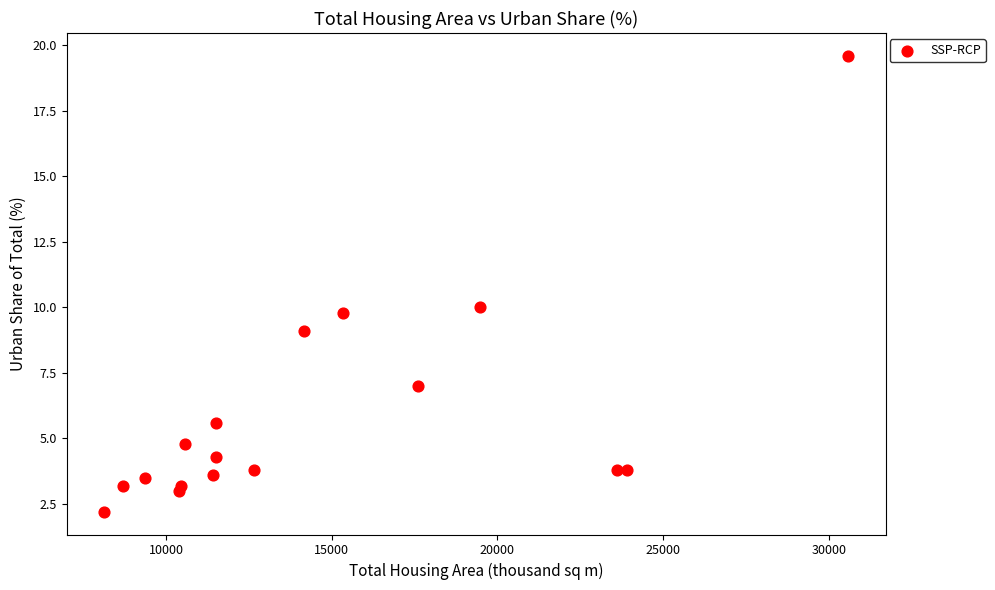

What is the range of X values (max minus min)?

22462.0